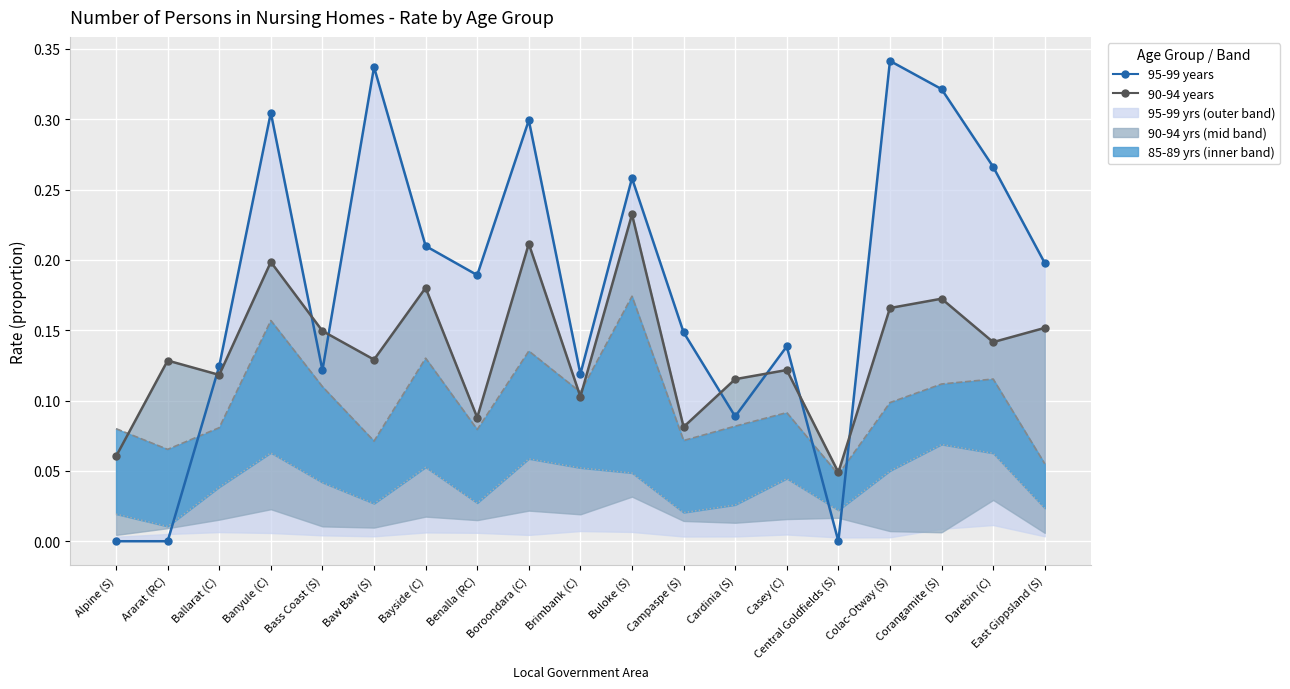

Between Casey (C) and Darebin (C), which is larger?

Darebin (C)